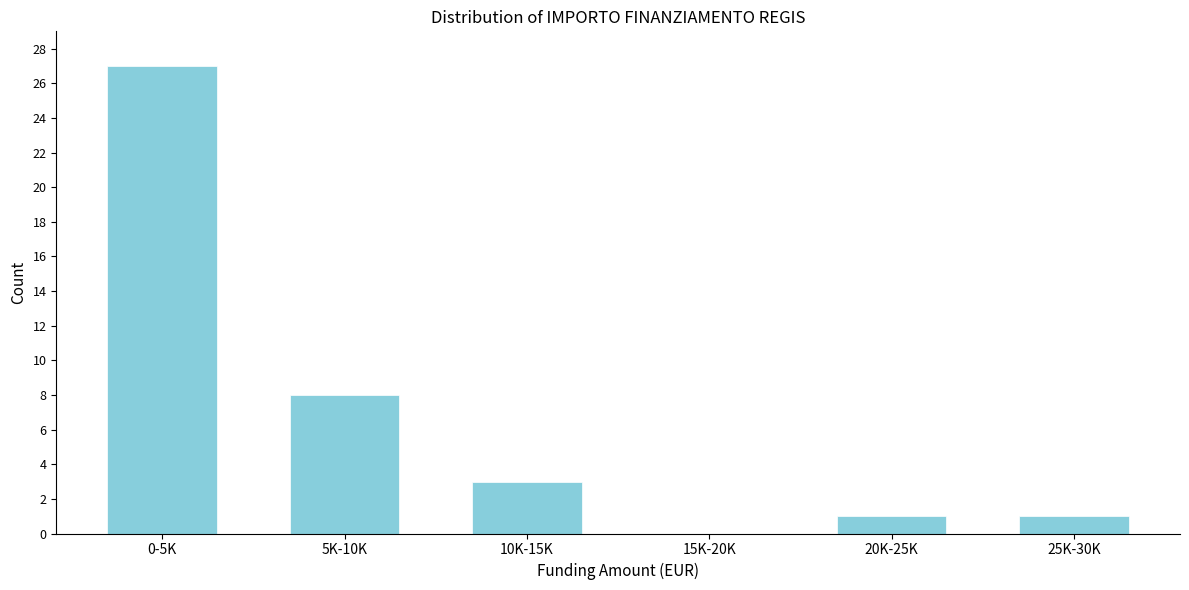

Reading left to right, list all the values displayed in this chart.

0-5K=27	5K-10K=8	10K-15K=3	15K-20K=0	20K-25K=1	25K-30K=1